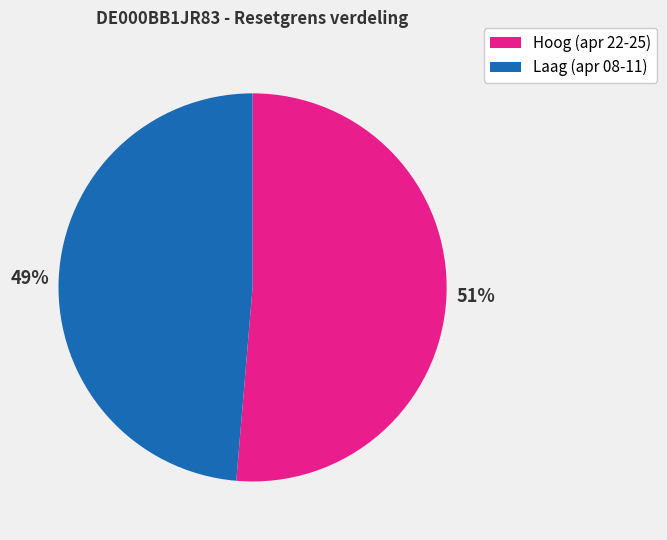

To the nearest percent, what is the average slice percentage?

50%